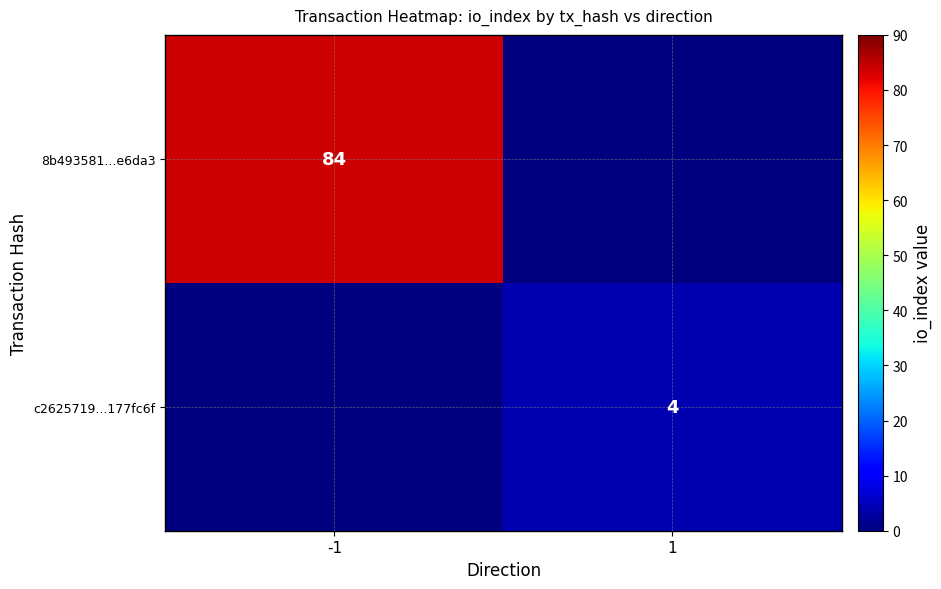

The 8b493581...e6da3 series shows 84 at -1. True or false?

True